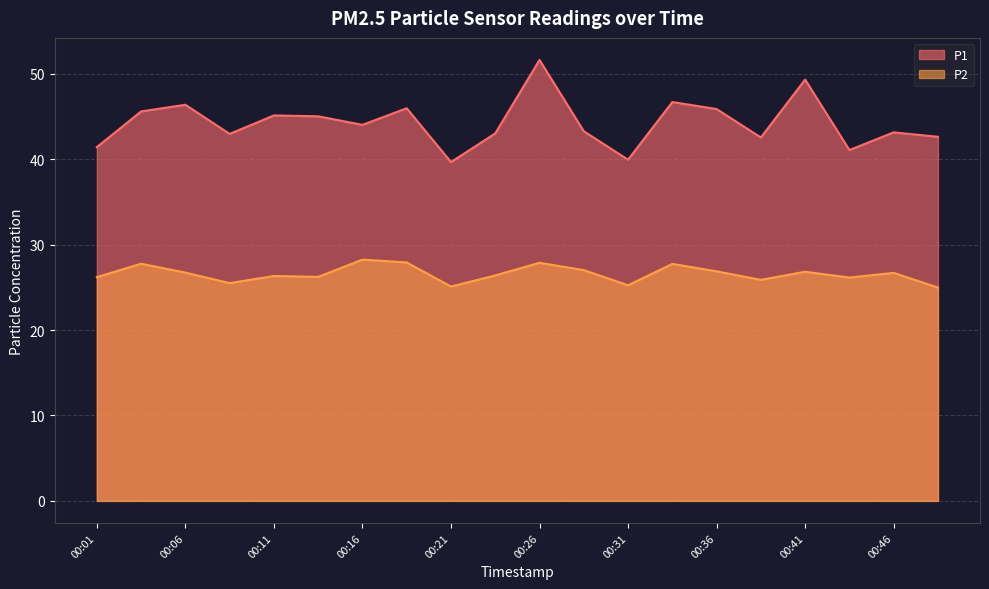

How many lines are shown in the chart?

2